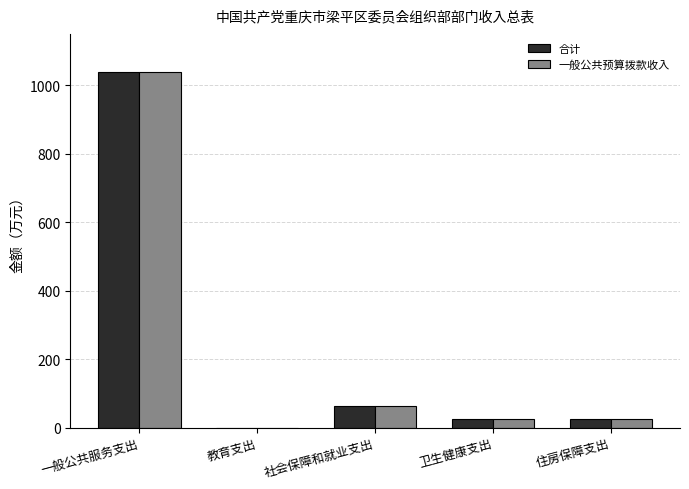

True or false: 合计 has a value of 62.9 at 社会保障和就业支出.

True